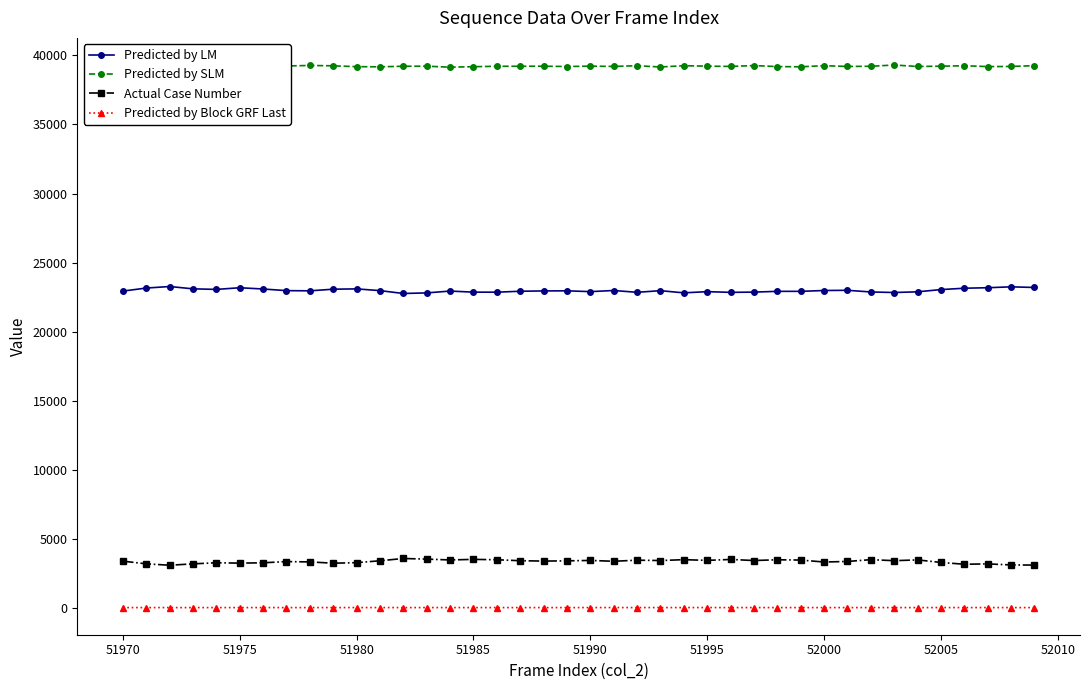

What is the difference between the maximum and minimum values in the Predicted by Block GRF Last series?

3